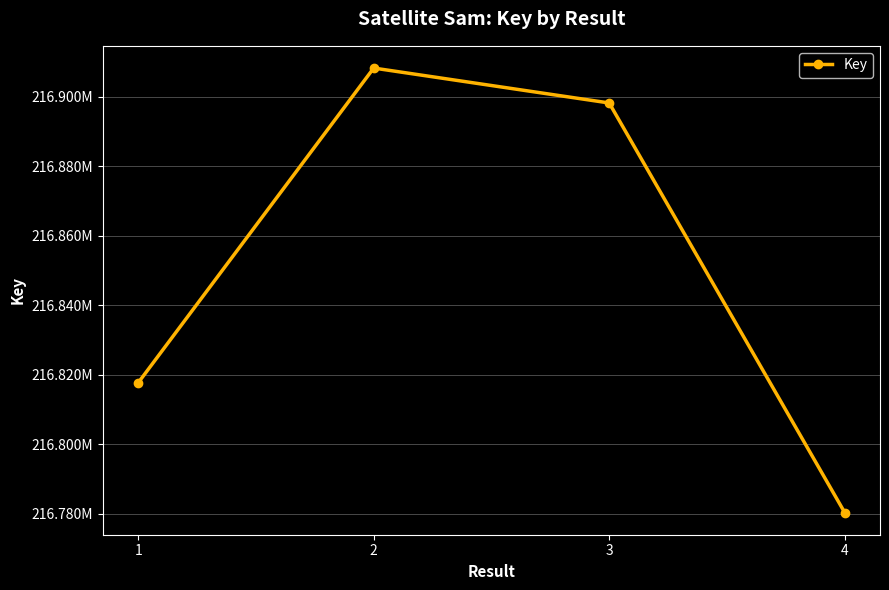

Is it true that the value at 1 is 216817649?

True